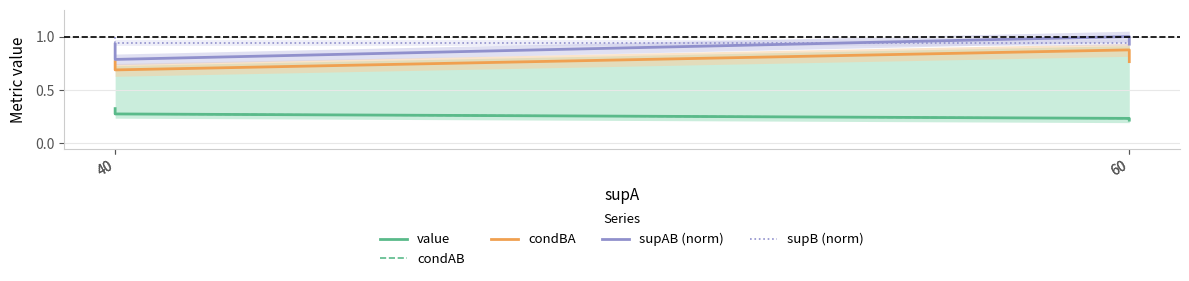

Read the supB (norm) value at 60.

1.0